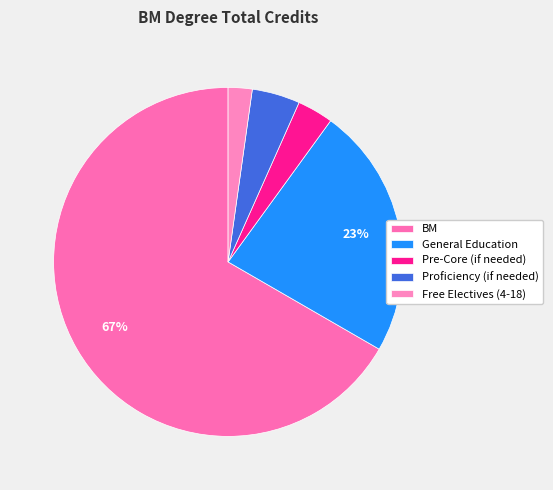

How many segments does this pie chart have?

5